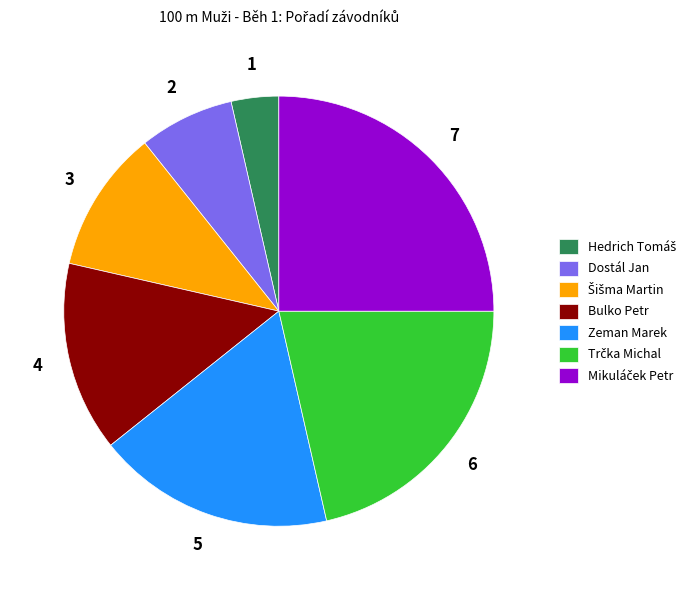

Is there a majority slice in this chart?

No